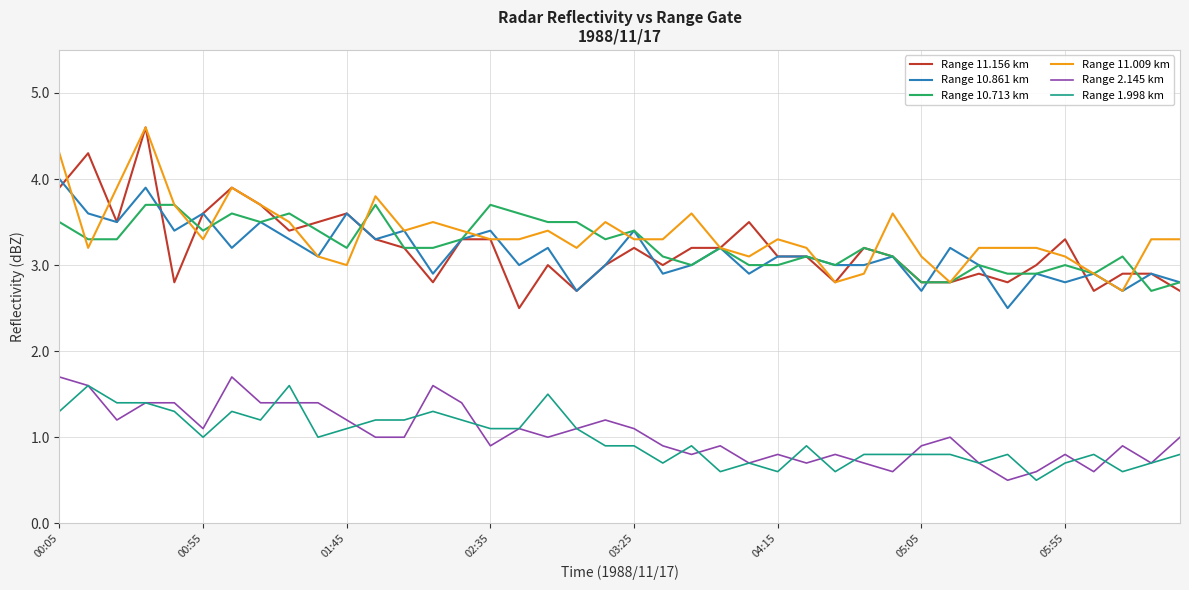

True or false: Range 1.998 km and Range 10.713 km cross at least once.

False